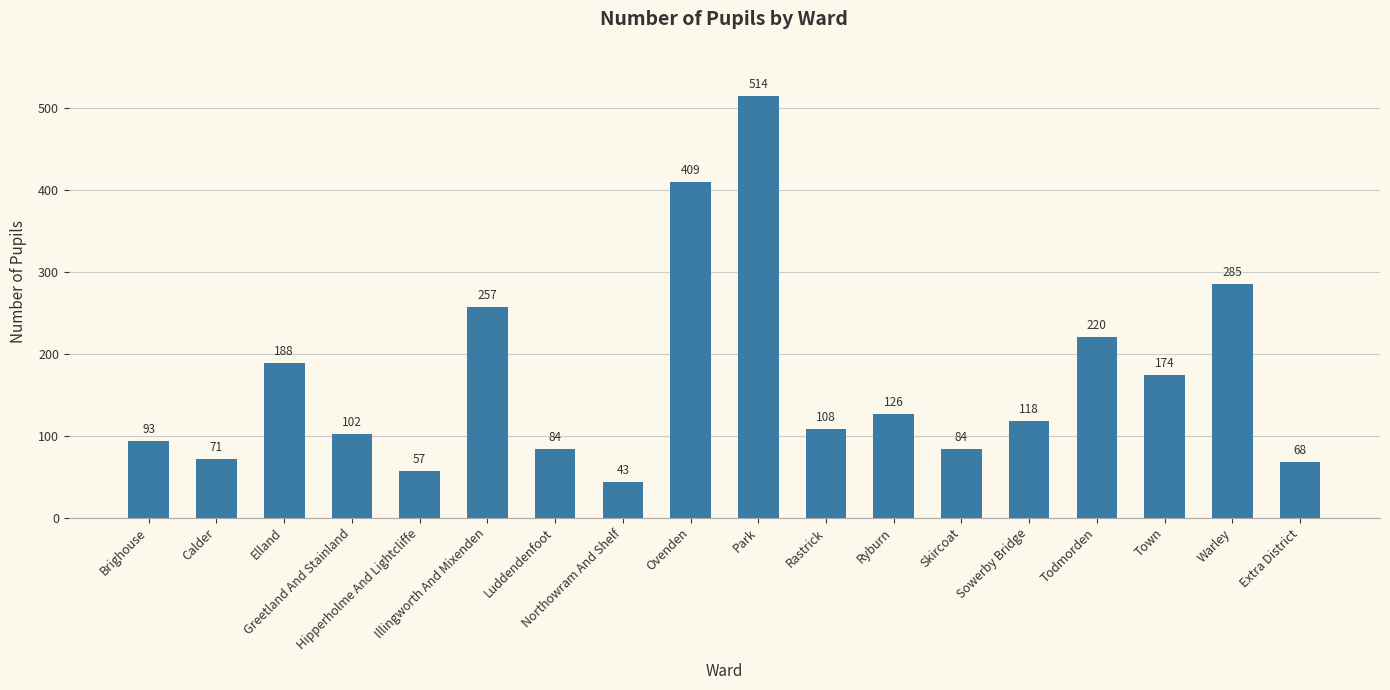

What is the minimum value shown in the chart?

43